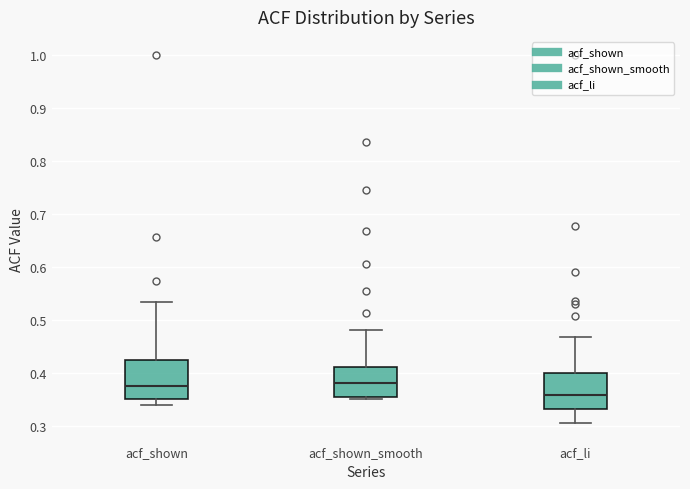

Reading left to right, transcribe this box plot: for each box, give where its median line is, the range the box spans, and where its two whiskers end, as read against the y-axis. The values are not printed on the chart, so give them approximately, as read against the axis.

acf_shown: median 0.38, box 0.35 to 0.43, whiskers 0.34 to 0.54
acf_shown_smooth: median 0.38, box 0.36 to 0.41, whiskers 0.35 to 0.48
acf_li: median 0.36, box 0.33 to 0.40, whiskers 0.31 to 0.47